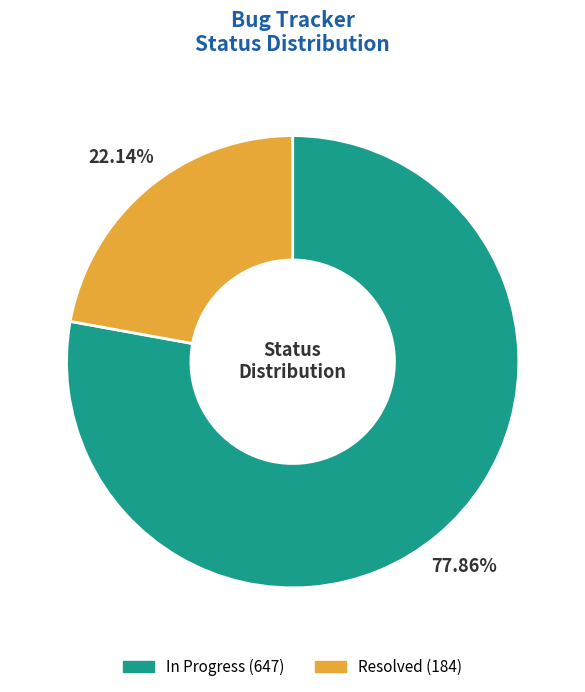

Does any single category account for the majority?

Yes